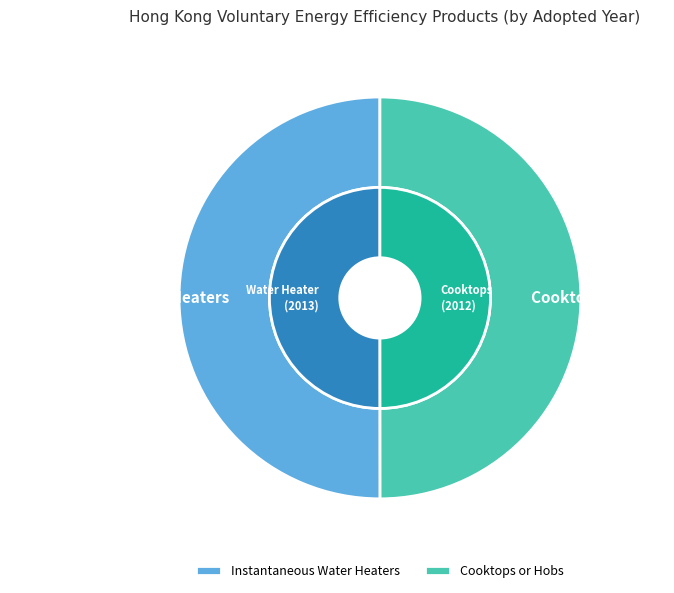

To the nearest percent, what percentage of the pie is Instantaneous Water Heaters?

50%